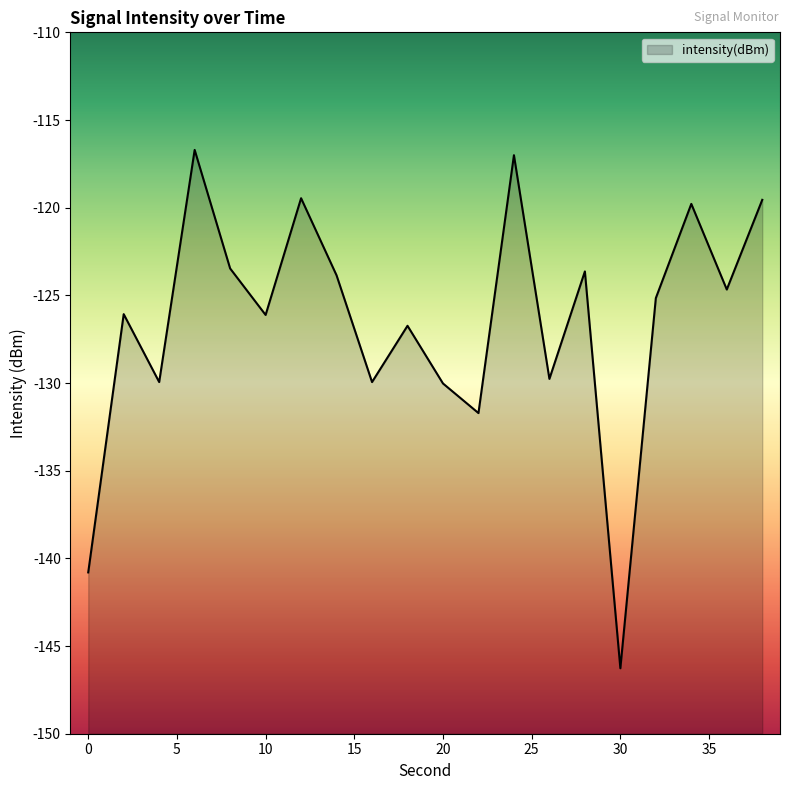

At which category does the data reach its first local valley?

4